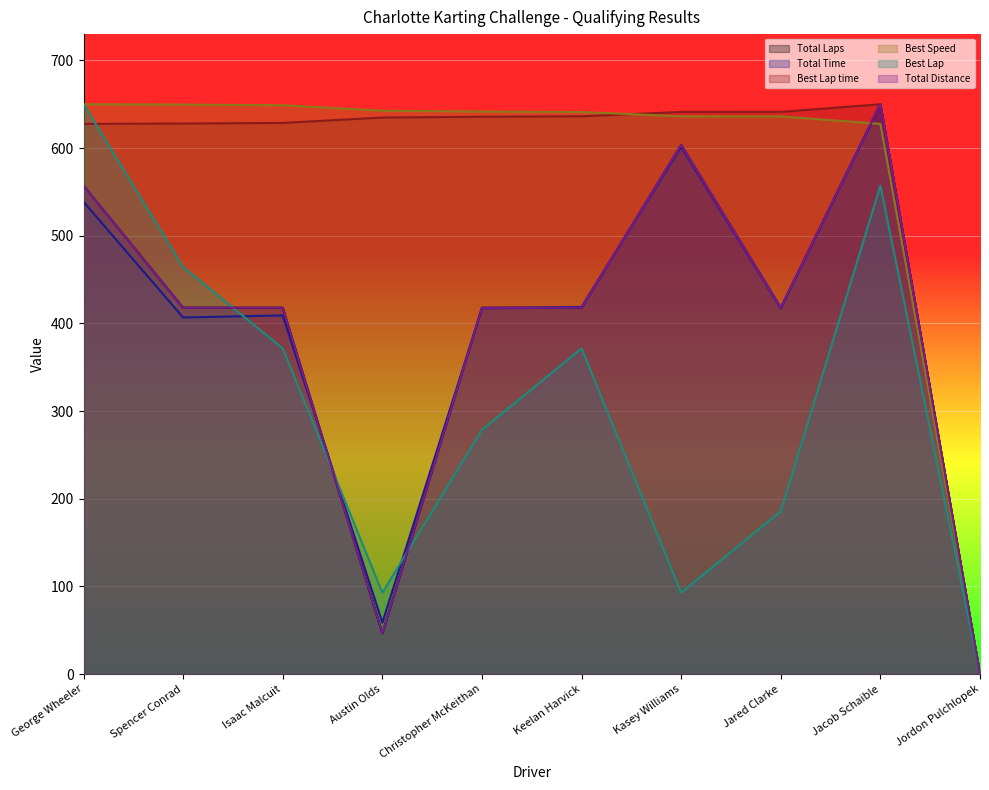

What is the difference between the second highest and minimum values in the Total Laps series?

603.6